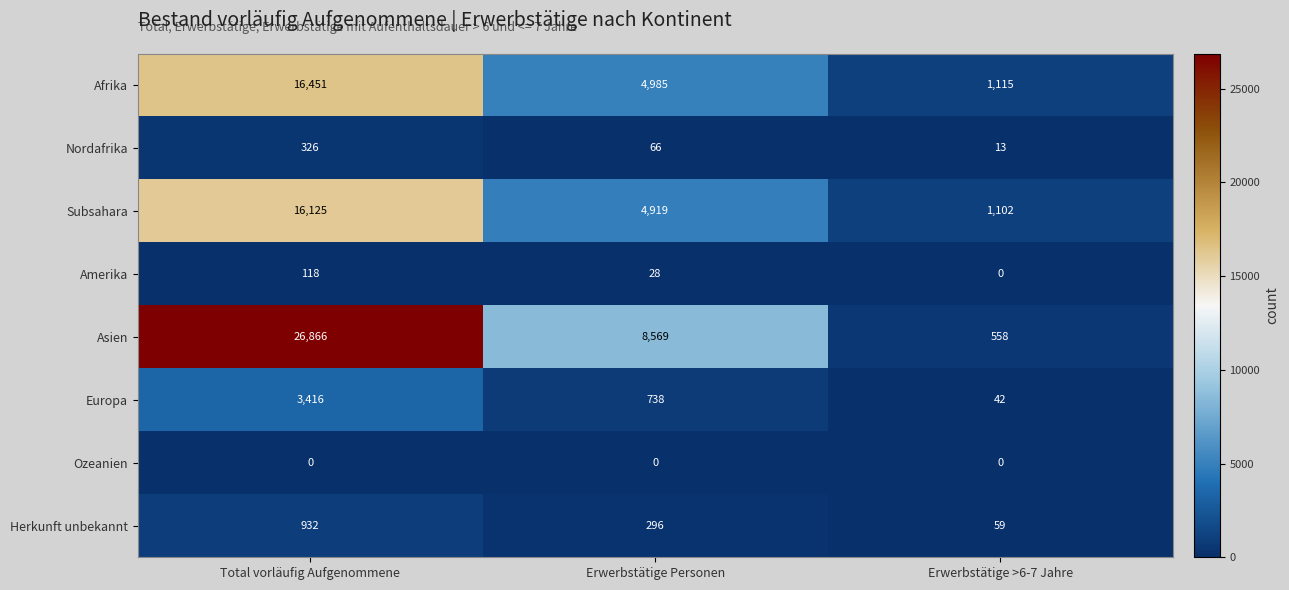

Where is Europa nearest to the value 1729?

Erwerbstätige Personen